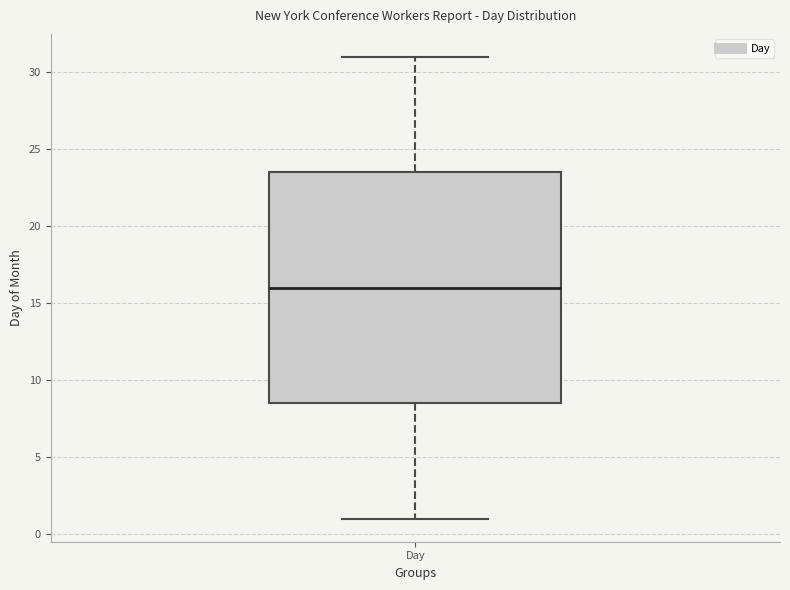

Transcribe this box plot: give where the median line is, the range the box spans, and where the two whiskers end, as read against the y-axis. The values are not printed on the chart, so give them approximately, as read against the axis.

median 16.0, box 8.5 to 23.5, whiskers 1.0 to 31.0